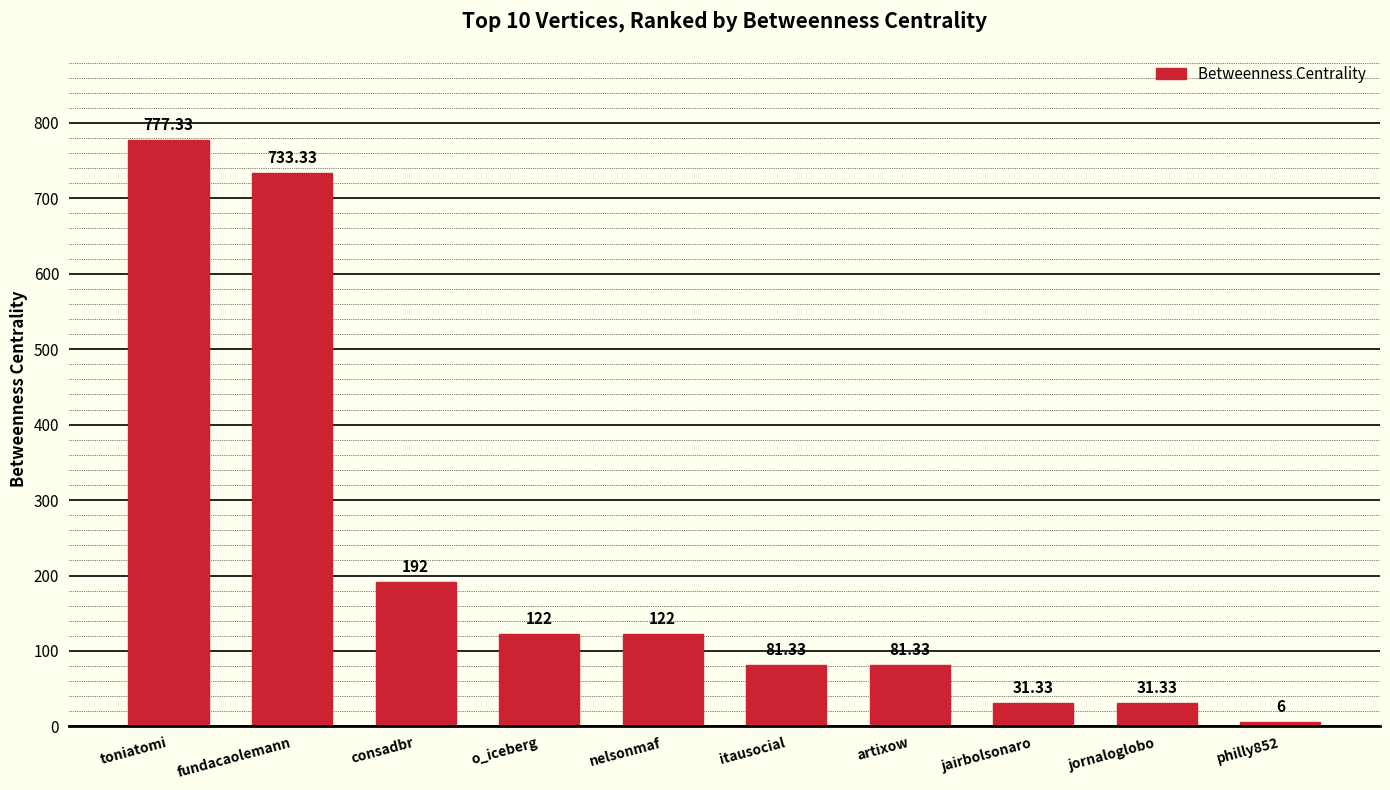

Reading left to right, transcribe all the data shown in this chart.

777.3	733.3	192.0	122.0	122.0	81.3	81.3	31.3	31.3	6.0